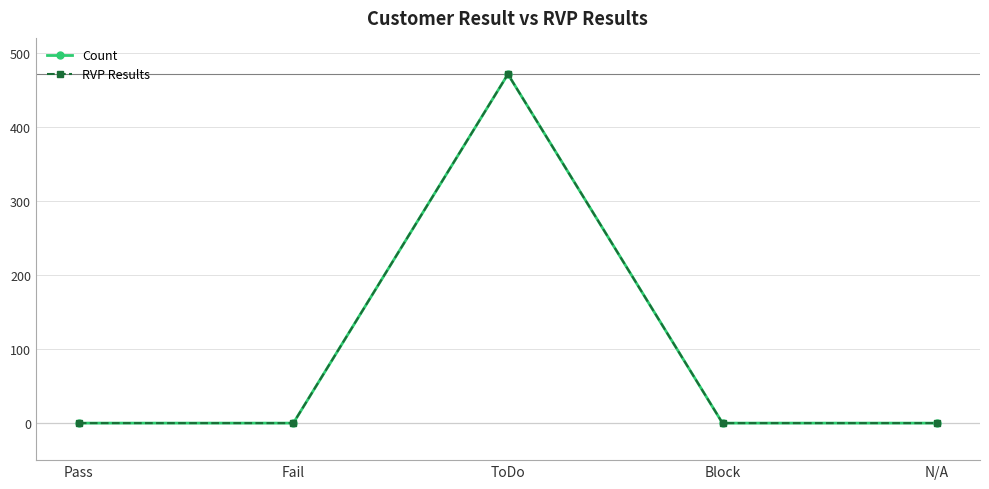

Does the chart have visible grid lines?

Yes